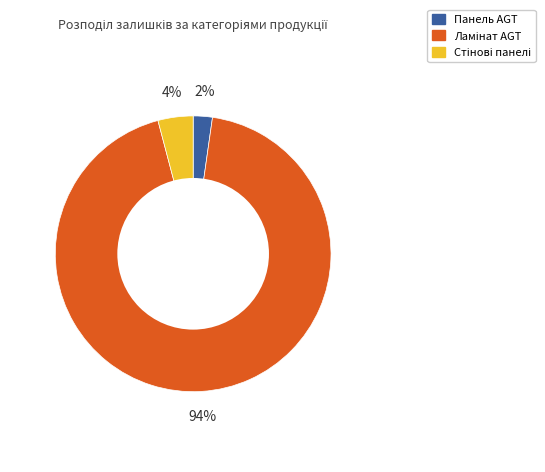

To the nearest percent, what percentage of the pie is Панель AGT?

2%